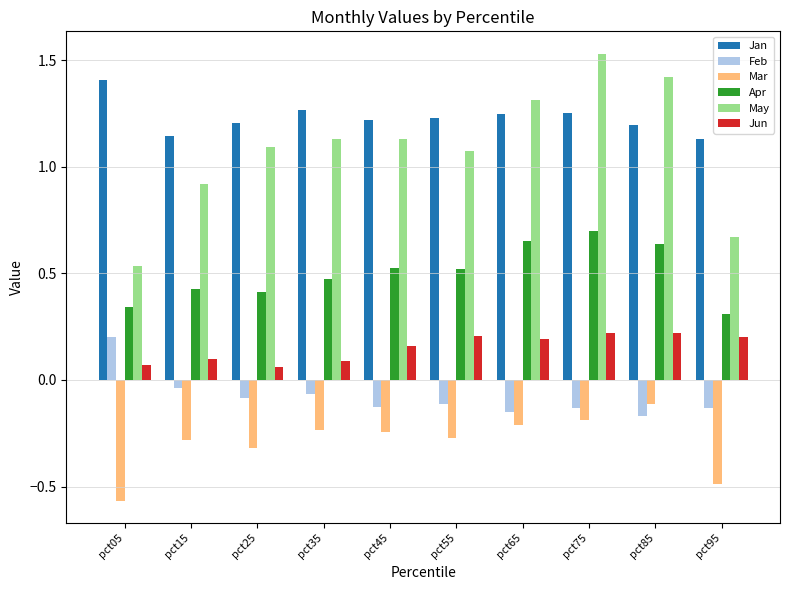

At which label does Feb first exceed 0?

pct05